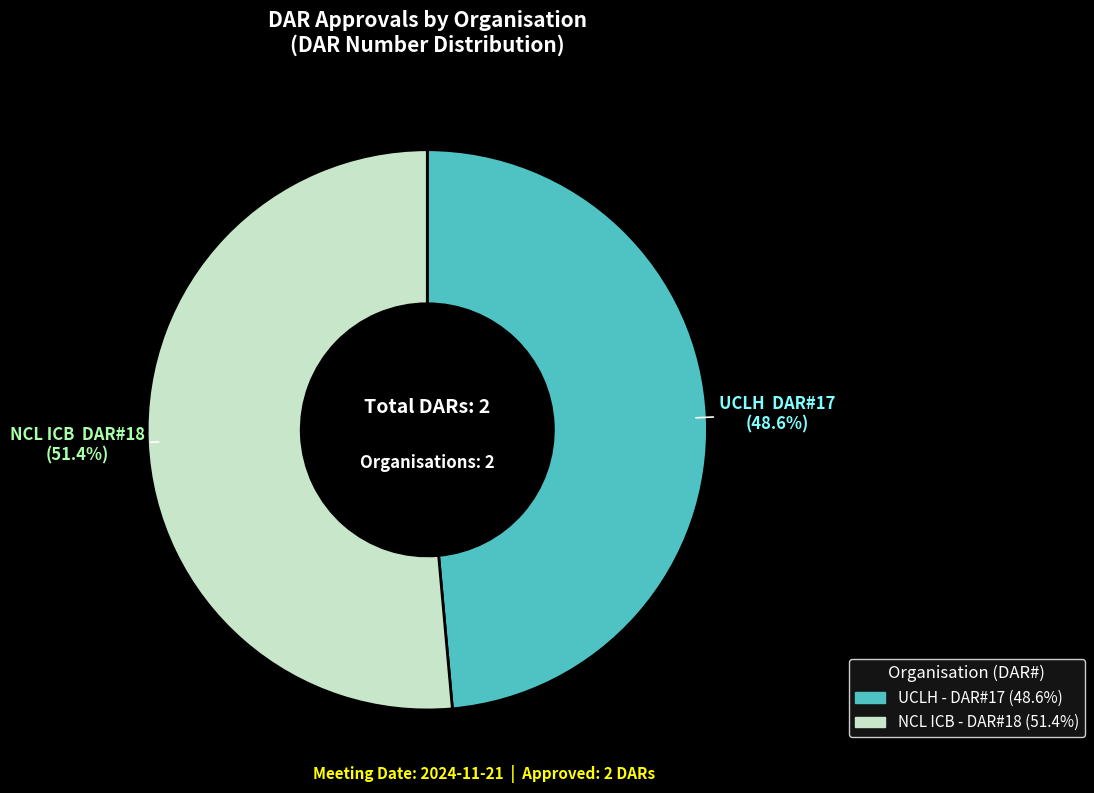

To the nearest percent, what is the combined percentage of UCLH and NCL ICB?

100%